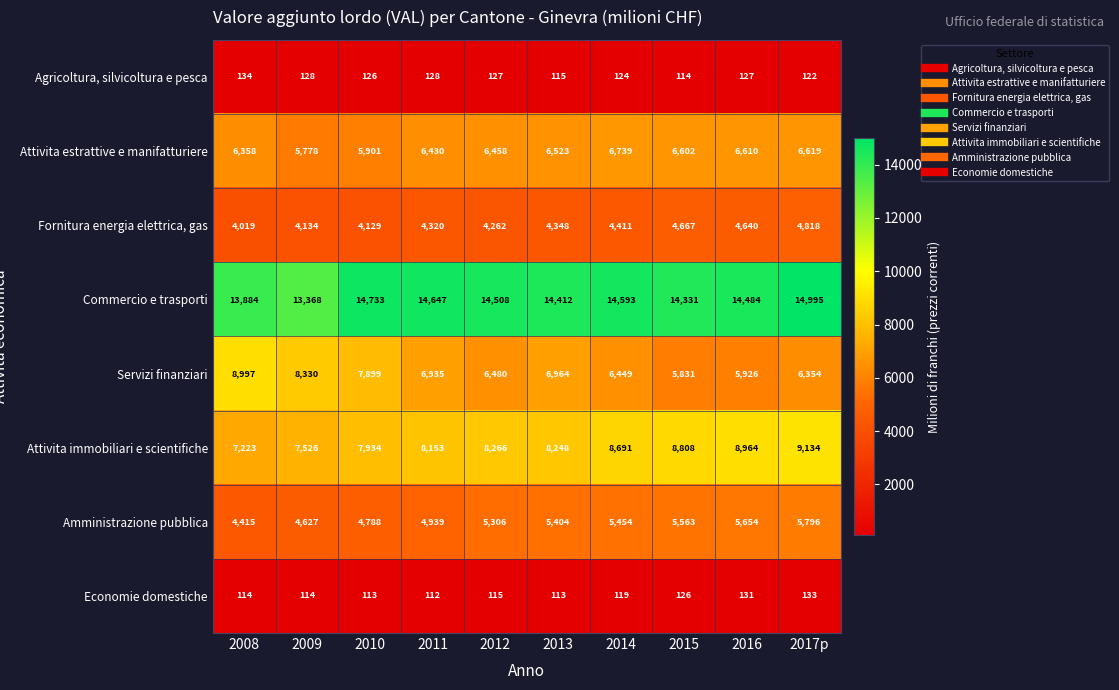

What is the difference between the maximum and second lowest values in the Attivita immobiliari e scientifiche series?

1608